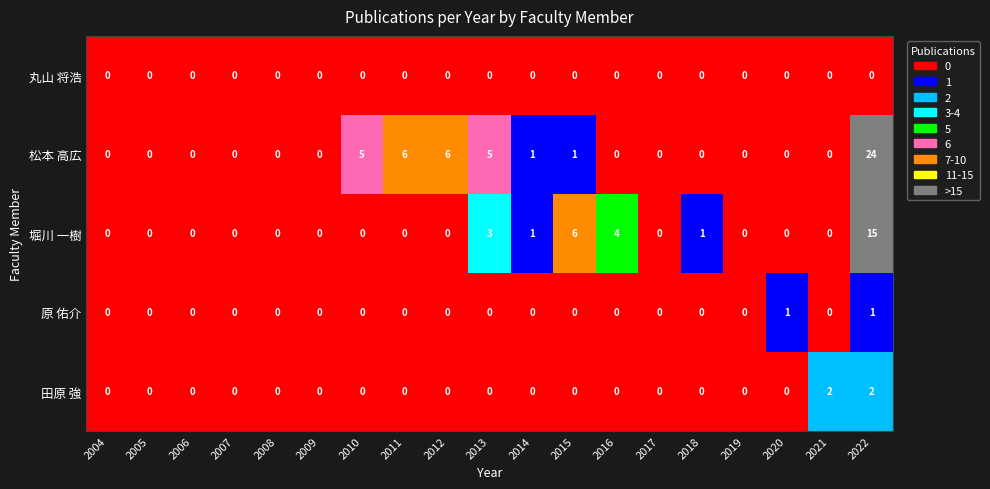

What is the sum of all 堀川 一樹 values?

30